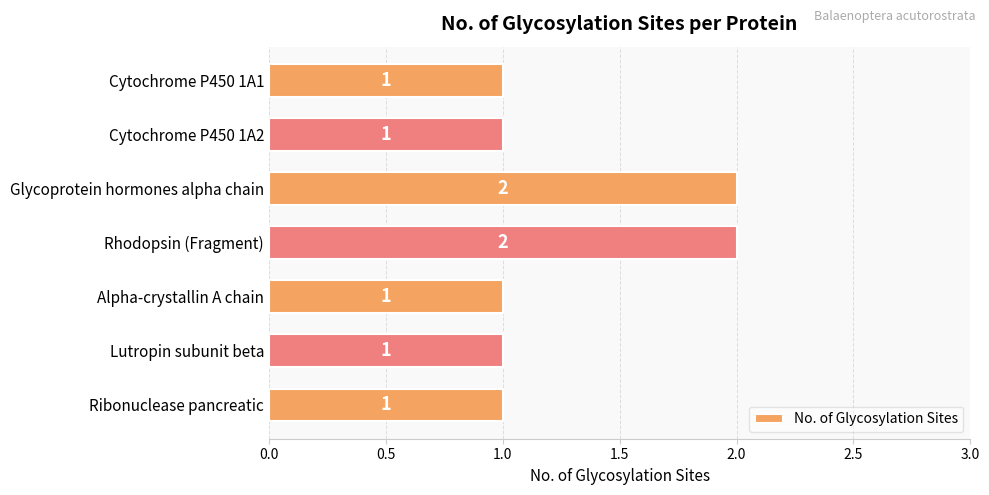

Count the number of values greater than 1.

2